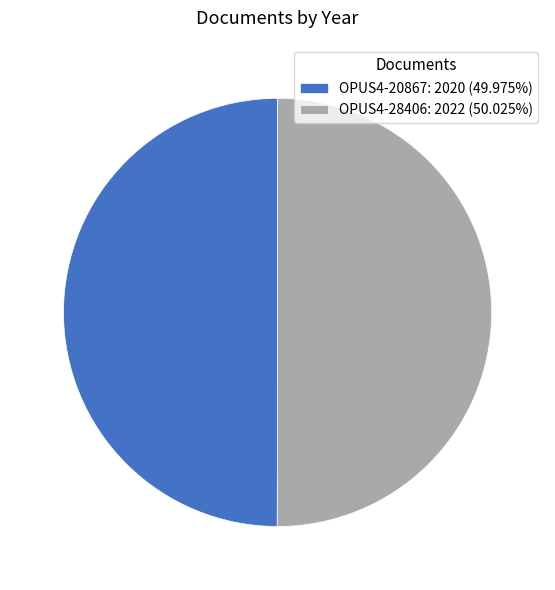

Is the sum of OPUS4-20867: 2020 (49.975%) and OPUS4-28406: 2022 (50.025%) greater than half?

Yes